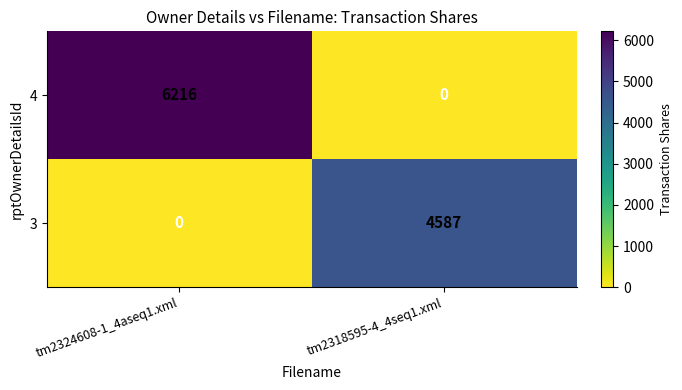

At which category is the sum across all series the highest?

tm2324608-1_4aseq1.xml